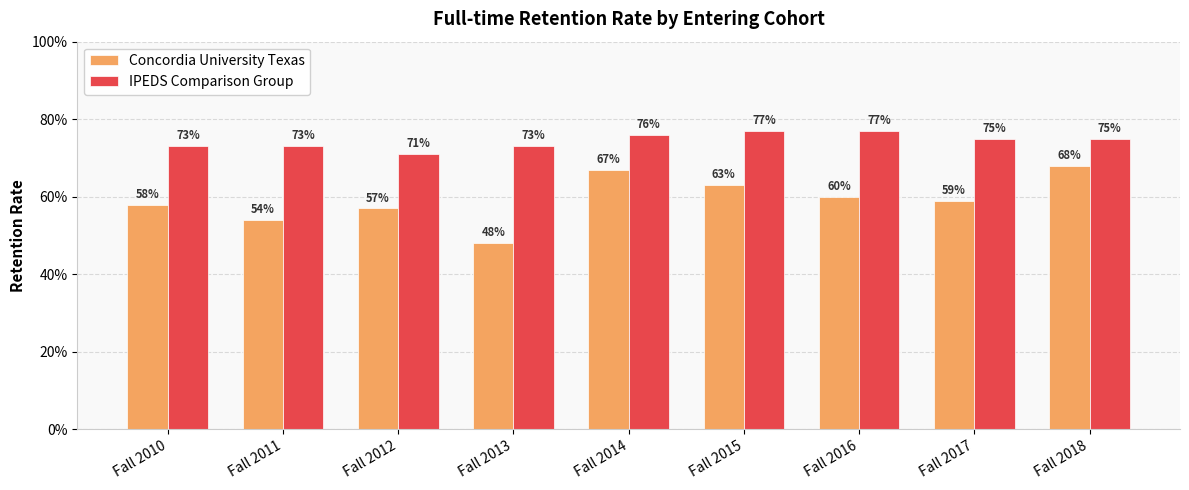

What is the value of the Concordia University Texas bar at the 3rd from the left?

0.6